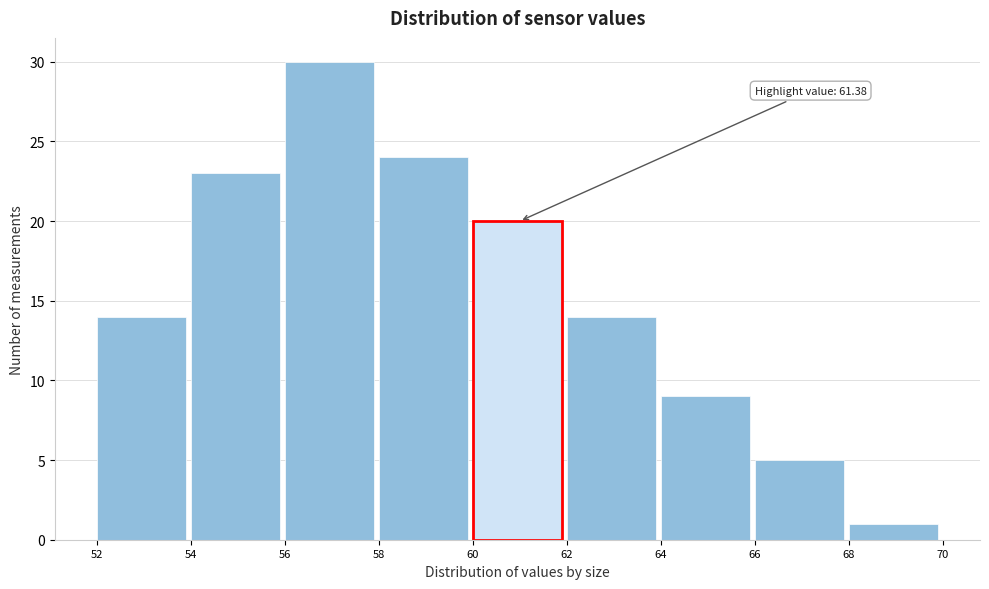

Which range on the x-axis has the tallest bar?

56 to 58